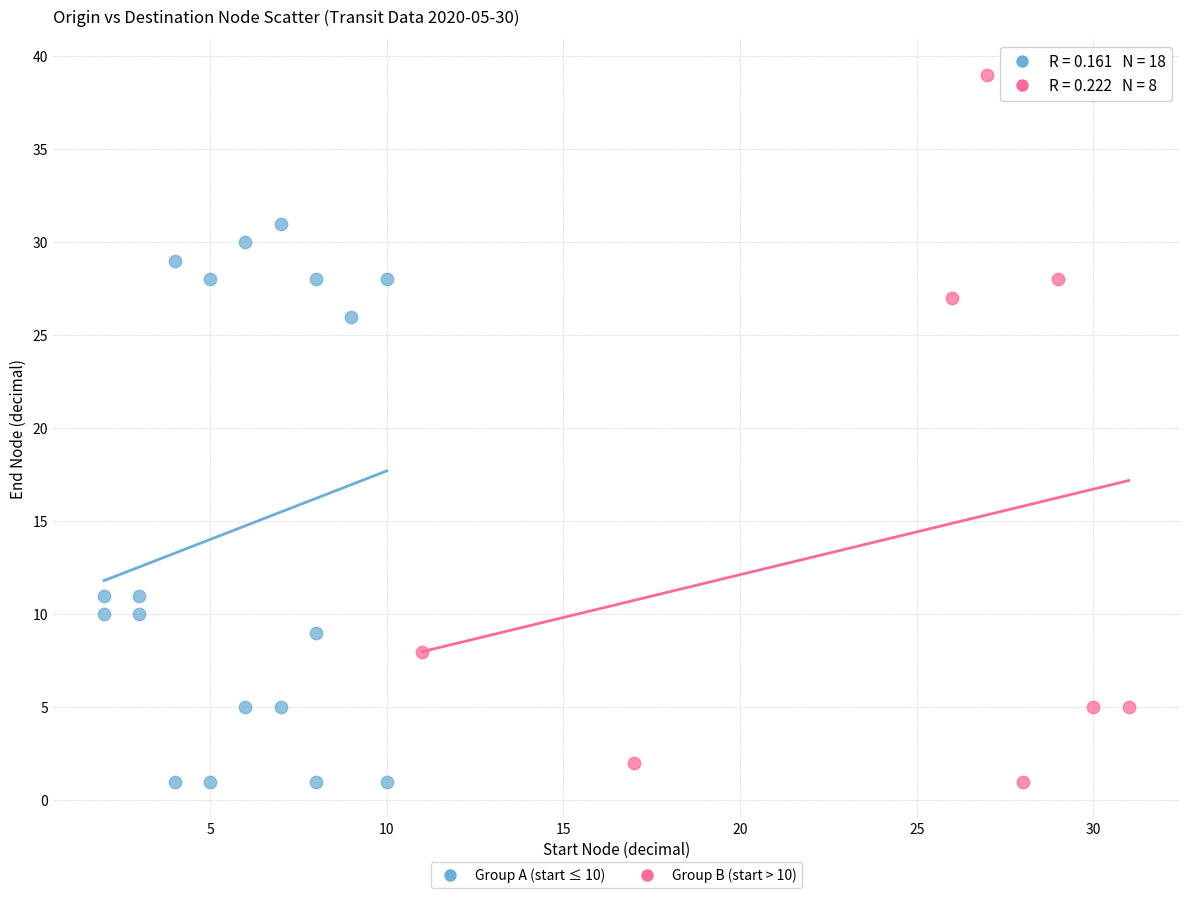

Which series has the widest spread of Y values?

Group B (start > 10)